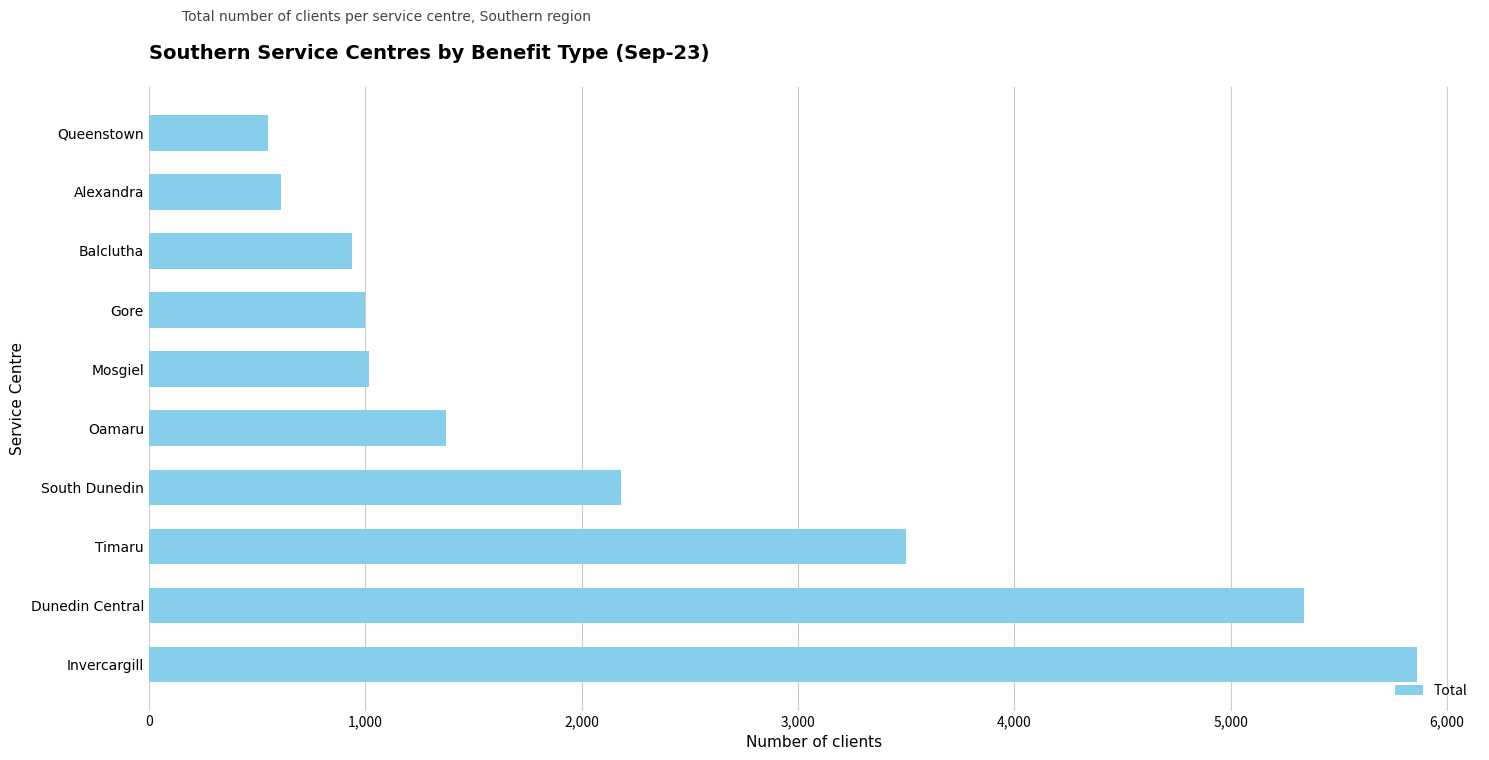

What is the change in value from Invercargill to Alexandra?

-5247